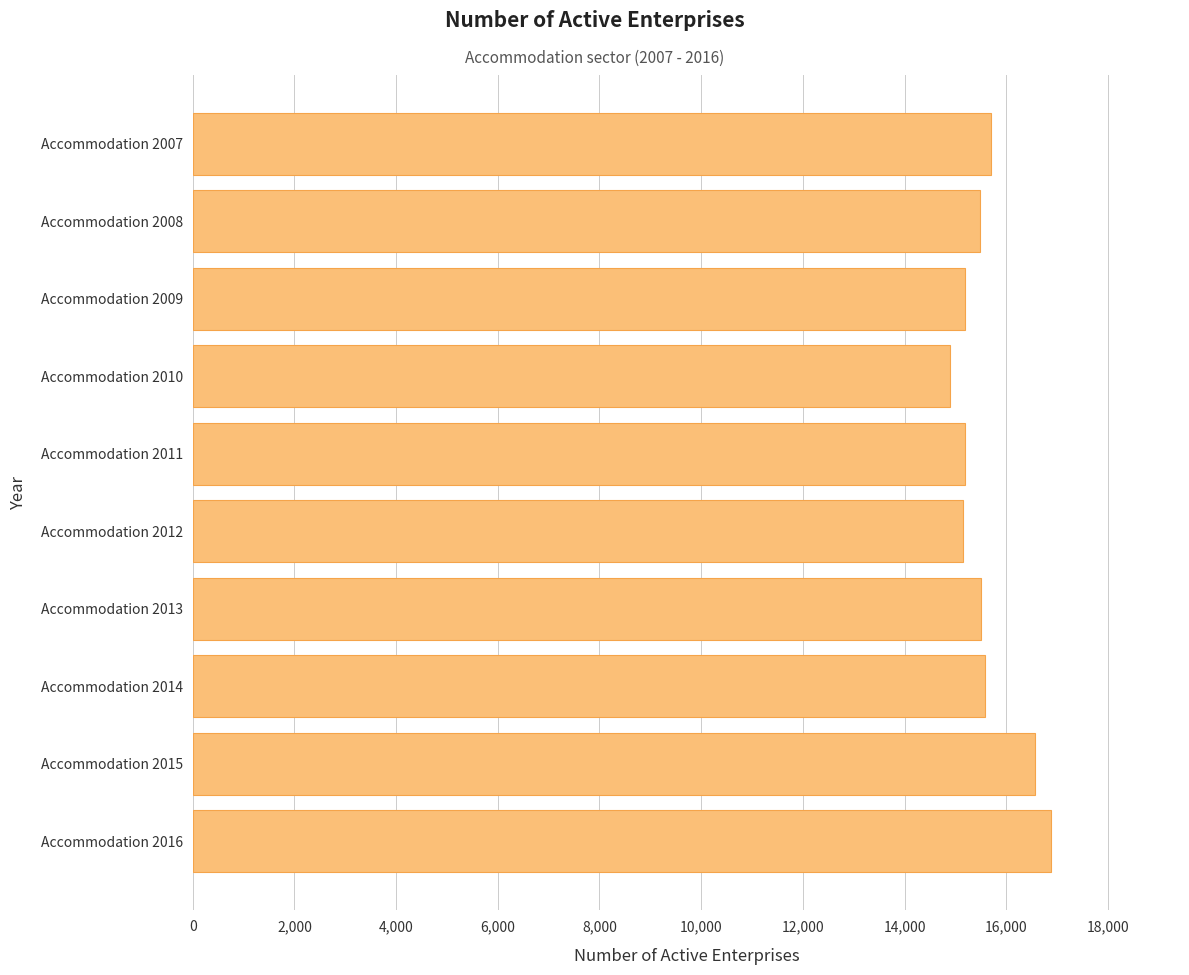

What is the value of the 8th bar from the top?

15585